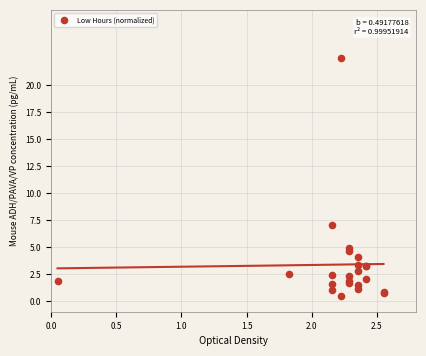

What Y value in the scatter plot is closest to 11?

7.0